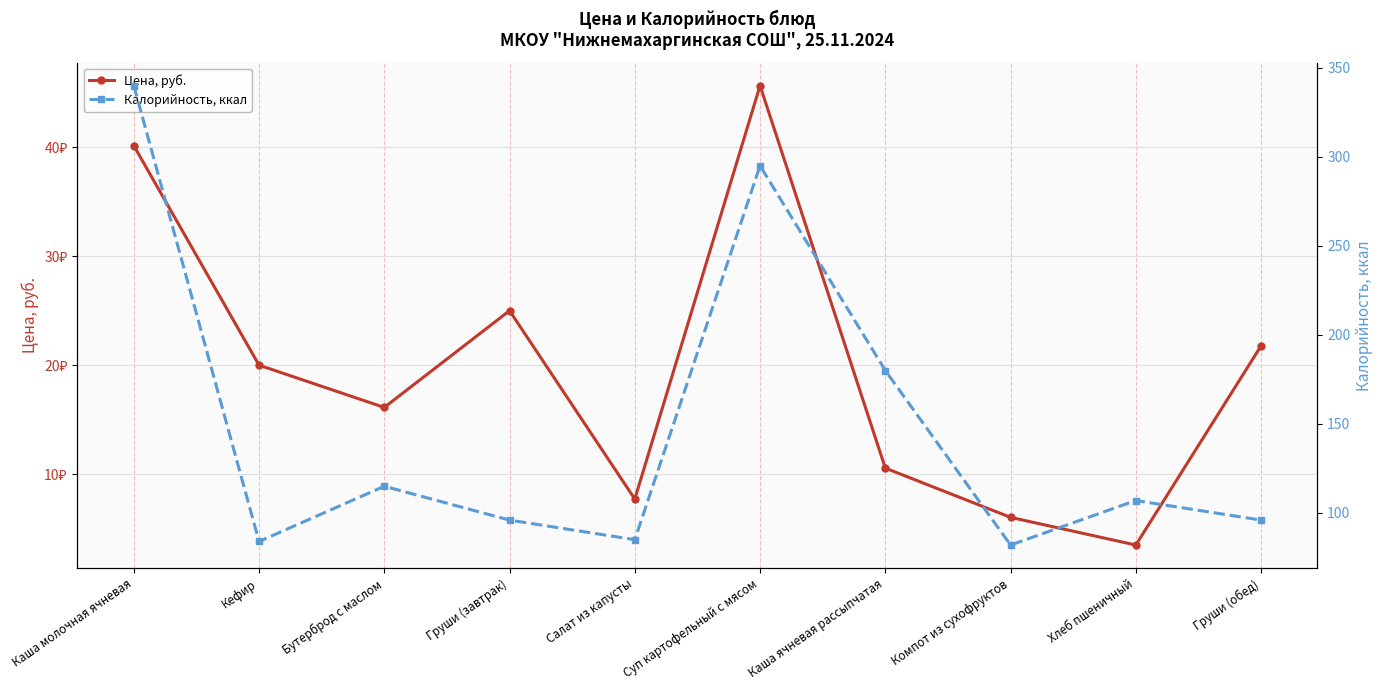

At how many categories does at least one series exceed 26?

10